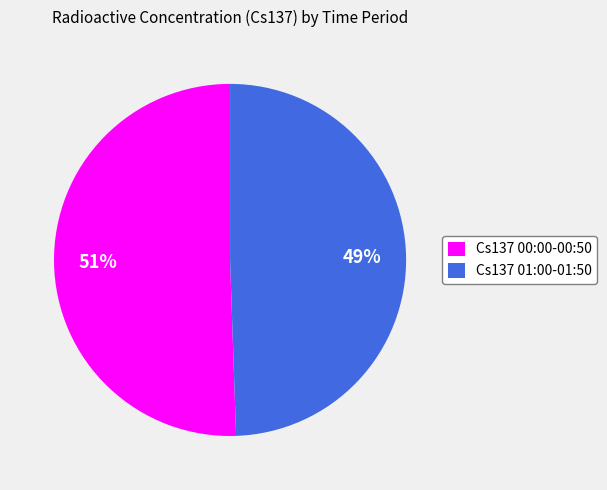

To the nearest percent, what portion does Cs137 00:00-00:50 represent?

51%